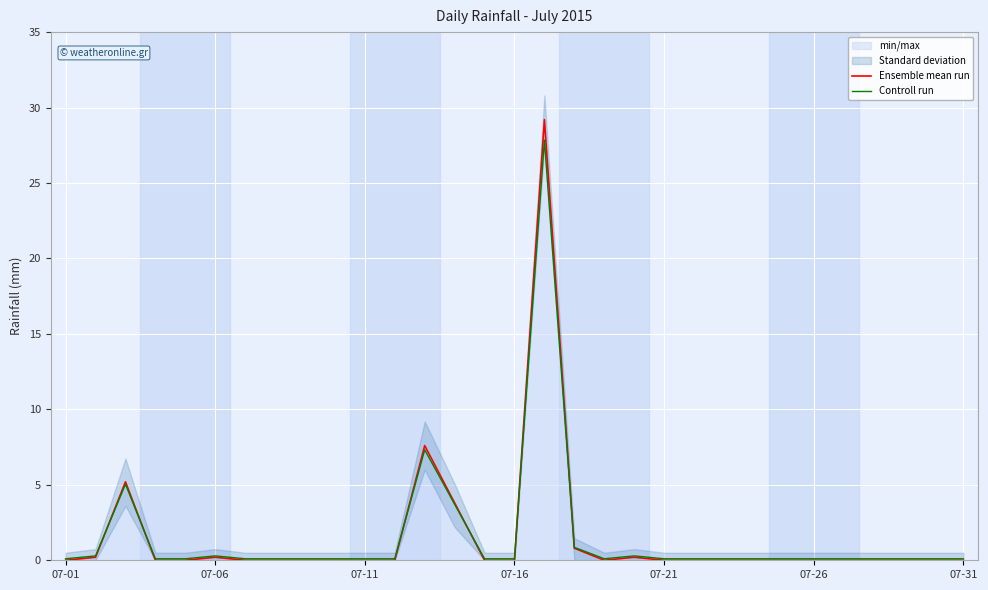

Is the value of Controll run at 26 greater than the value of Ensemble mean run at 9?

Yes